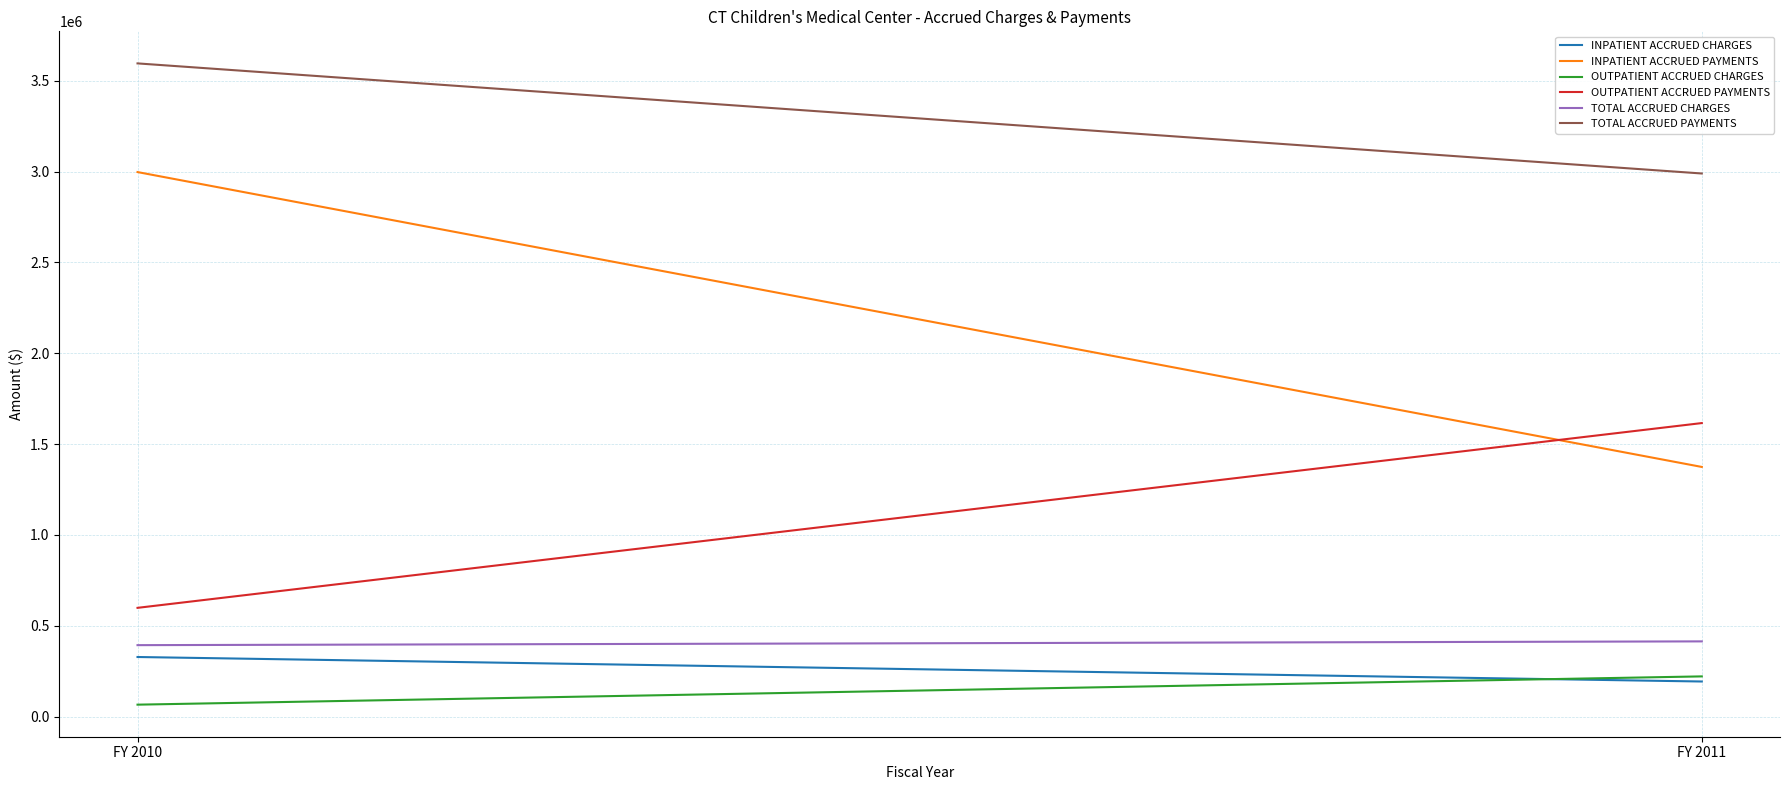

The value of INPATIENT ACCRUED PAYMENTS at FY 2011 is 1373960. True or false?

True